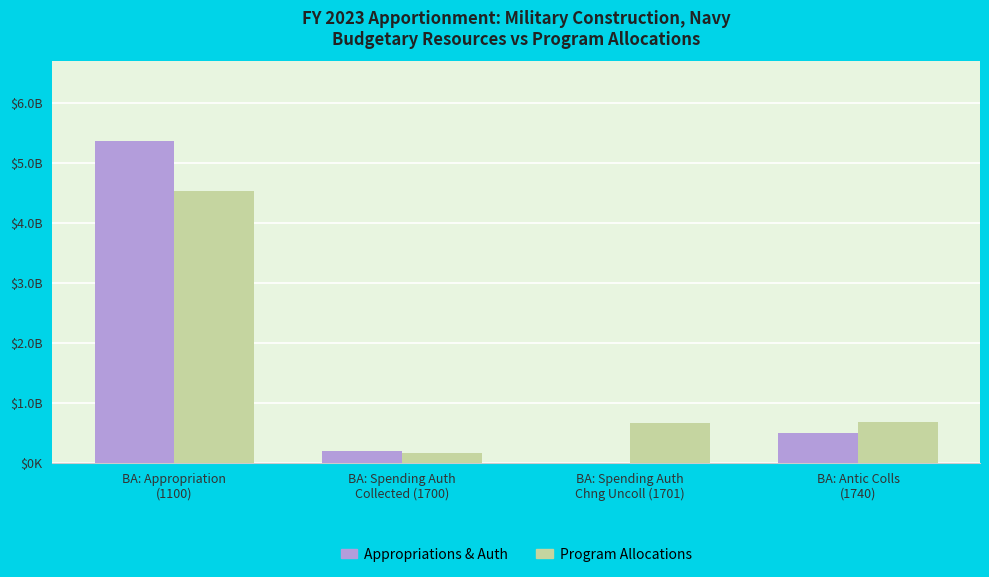

Which series changed the most between BA: Spending Auth
Collected (1700) and BA: Antic Colls
(1740)?

Program Allocations